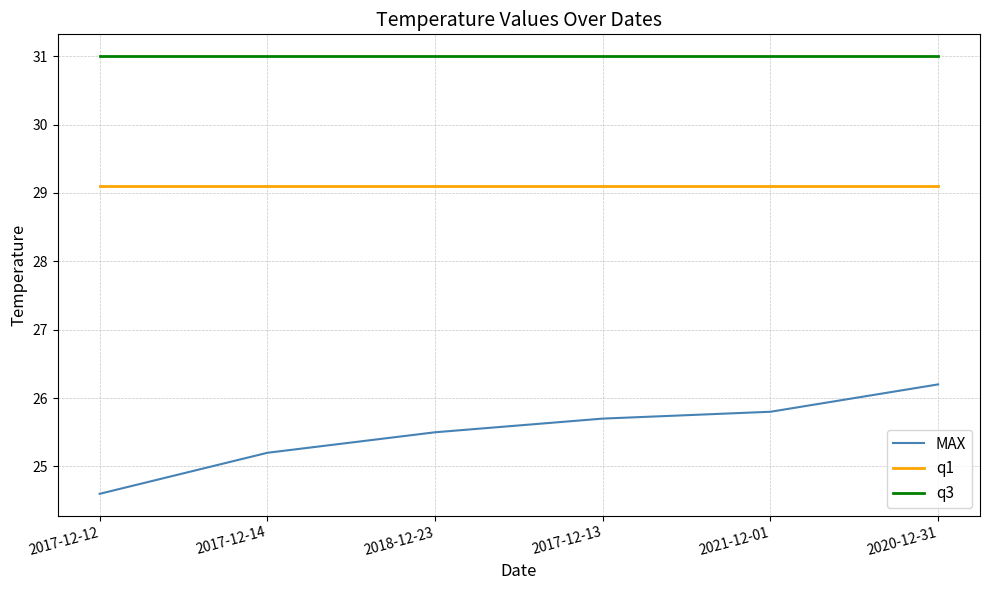

True or false: MAX and q3 cross at least once.

False